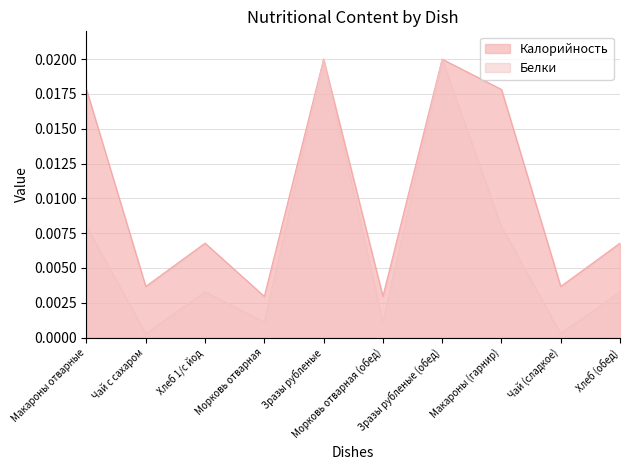

True or false: Калорийность has a value of 0.0 at Макароны (гарнир).

True